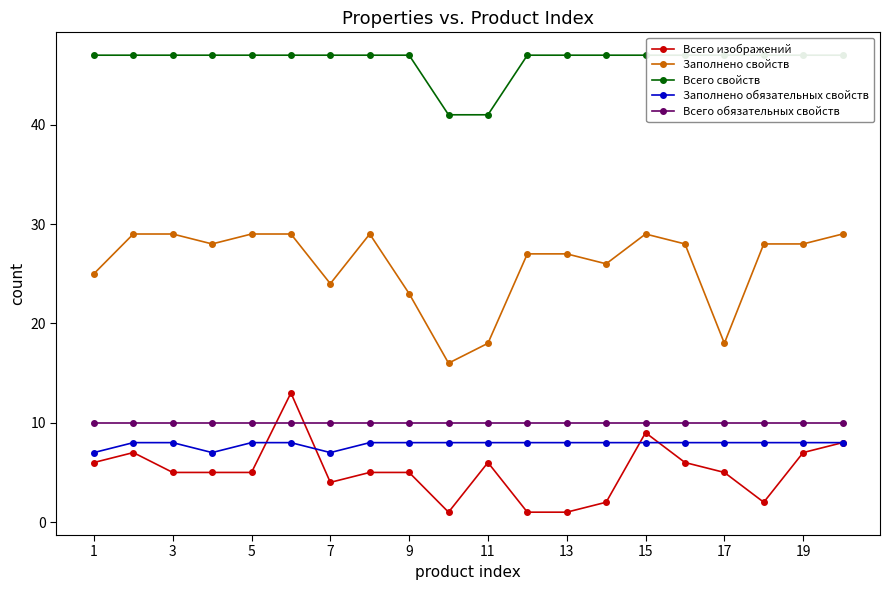

True or false: Всего изображений has a value of 9 at 15.

True